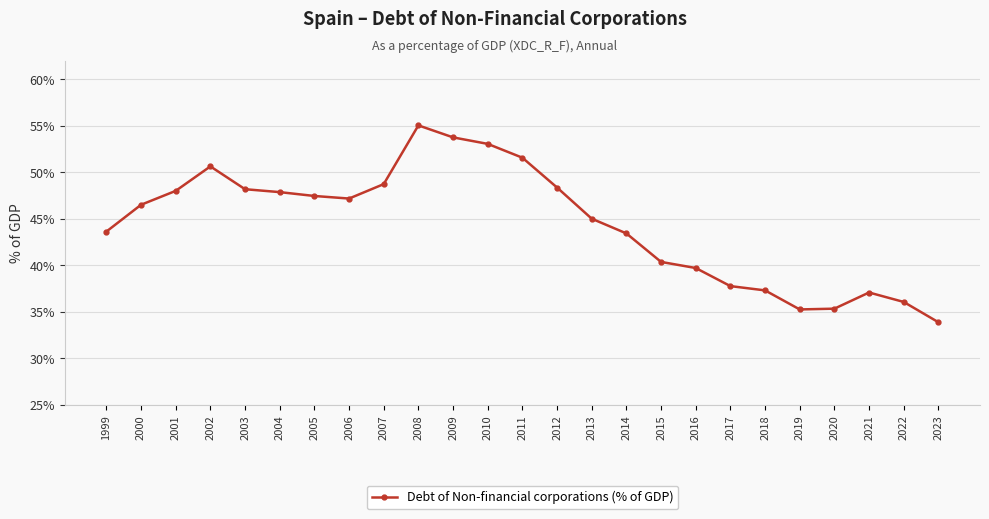

What is the change in value from 2005 to 2019?

-12.2